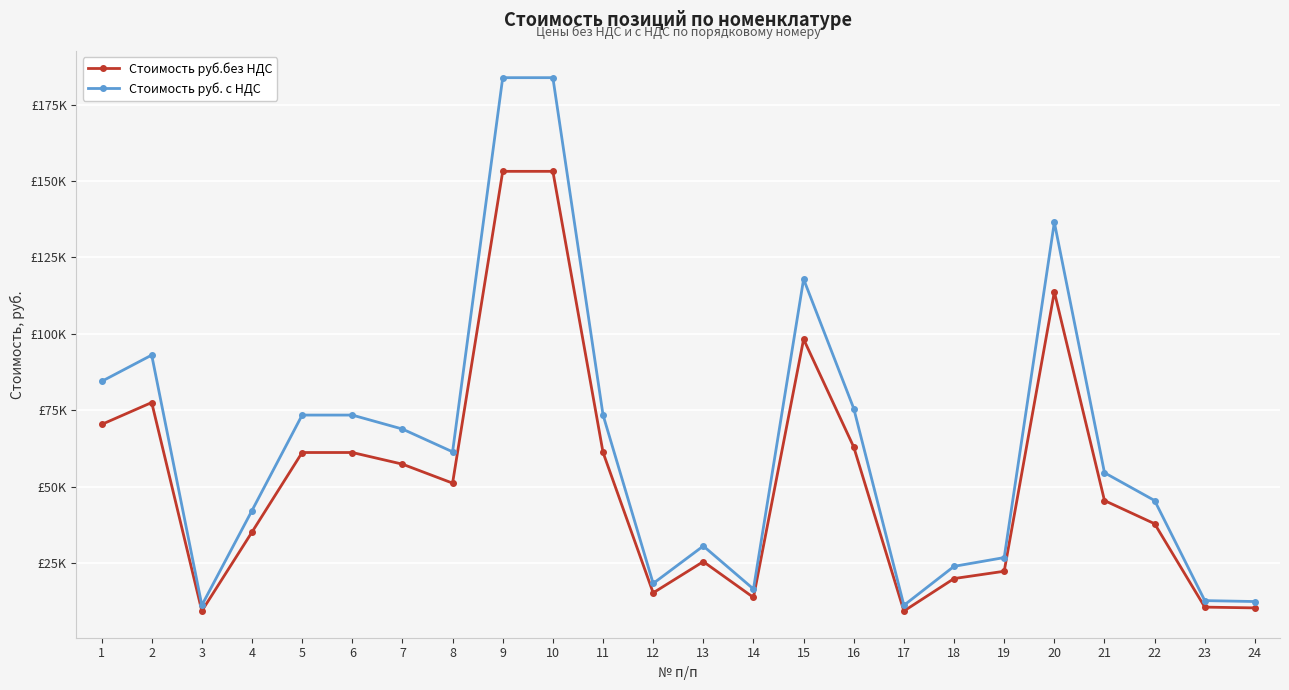

Does the chart have visible grid lines?

Yes